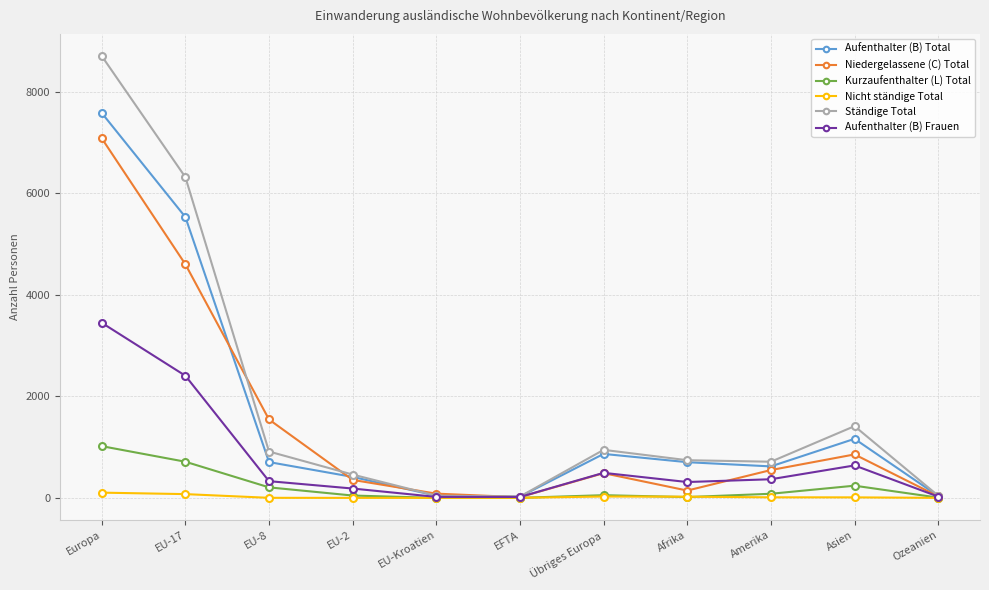

What is the maximum value for Ständige Total?

8705